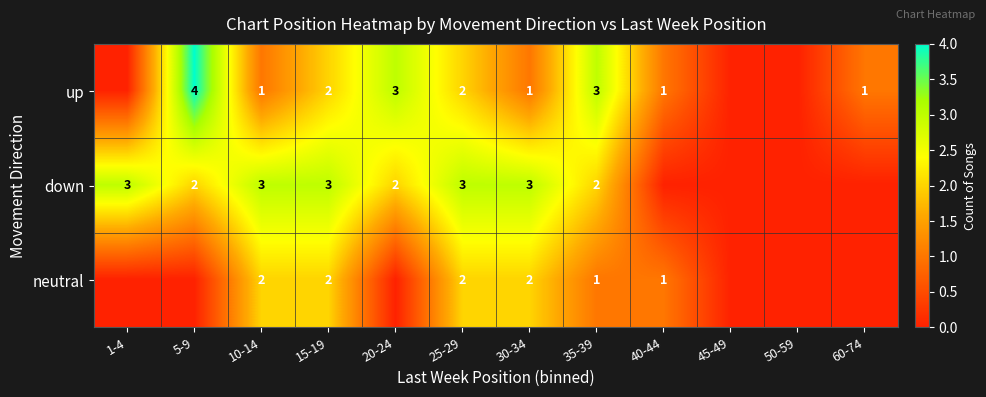

Which category has the lowest value across all series?

1-4